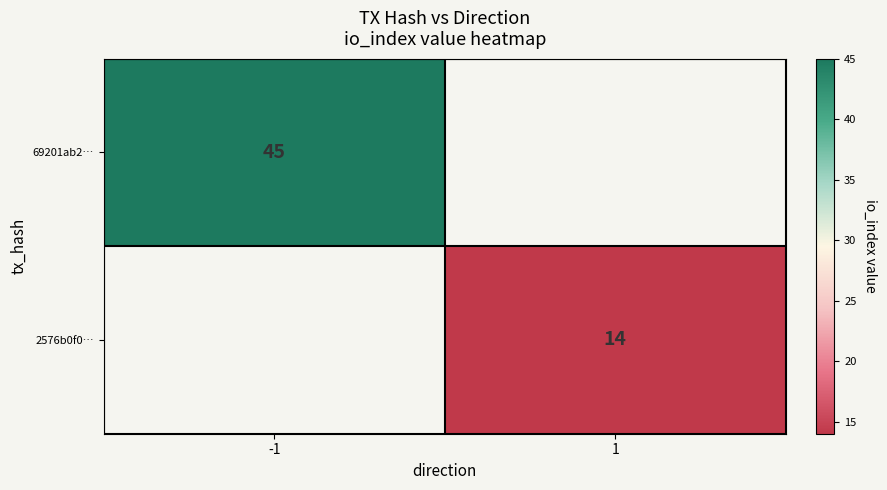

Is it true that 2576b0f0… equals 14 at 1?

True